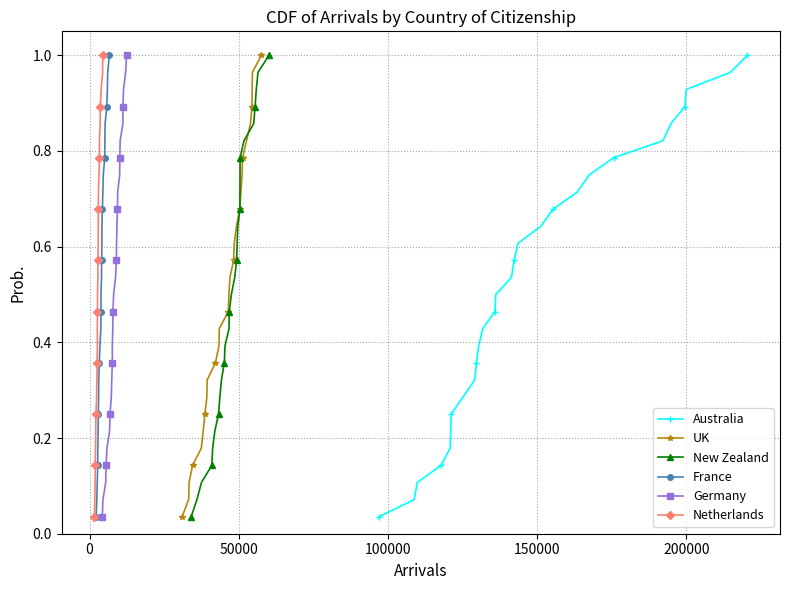

True or false: New Zealand has more than 2 interior local peaks.

False